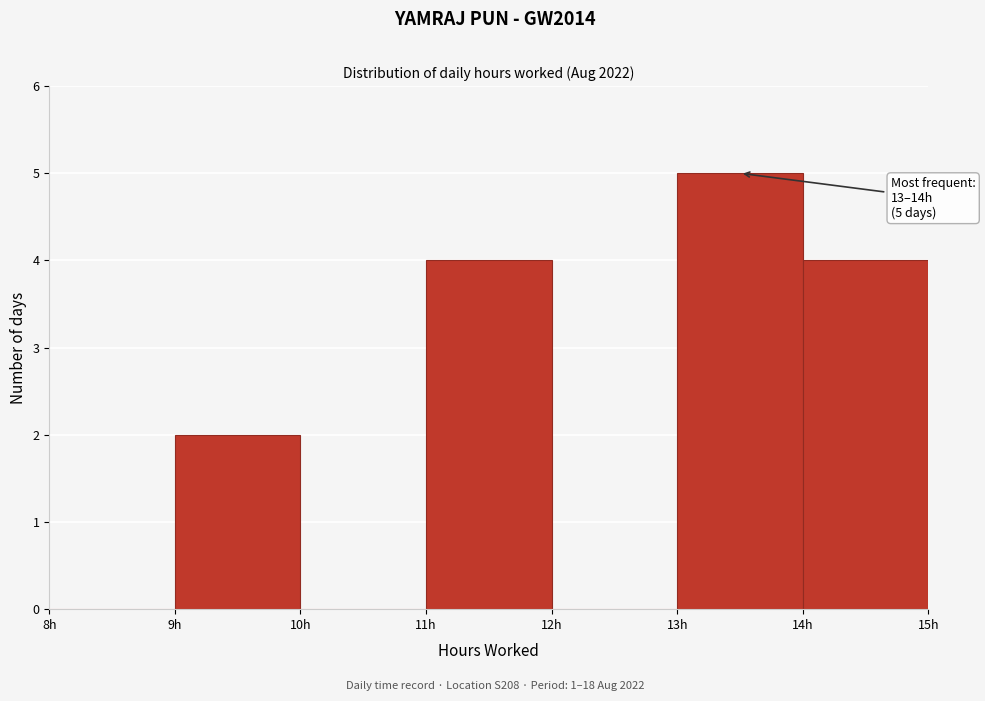

Which range on the x-axis has the tallest bar?

13 to 14